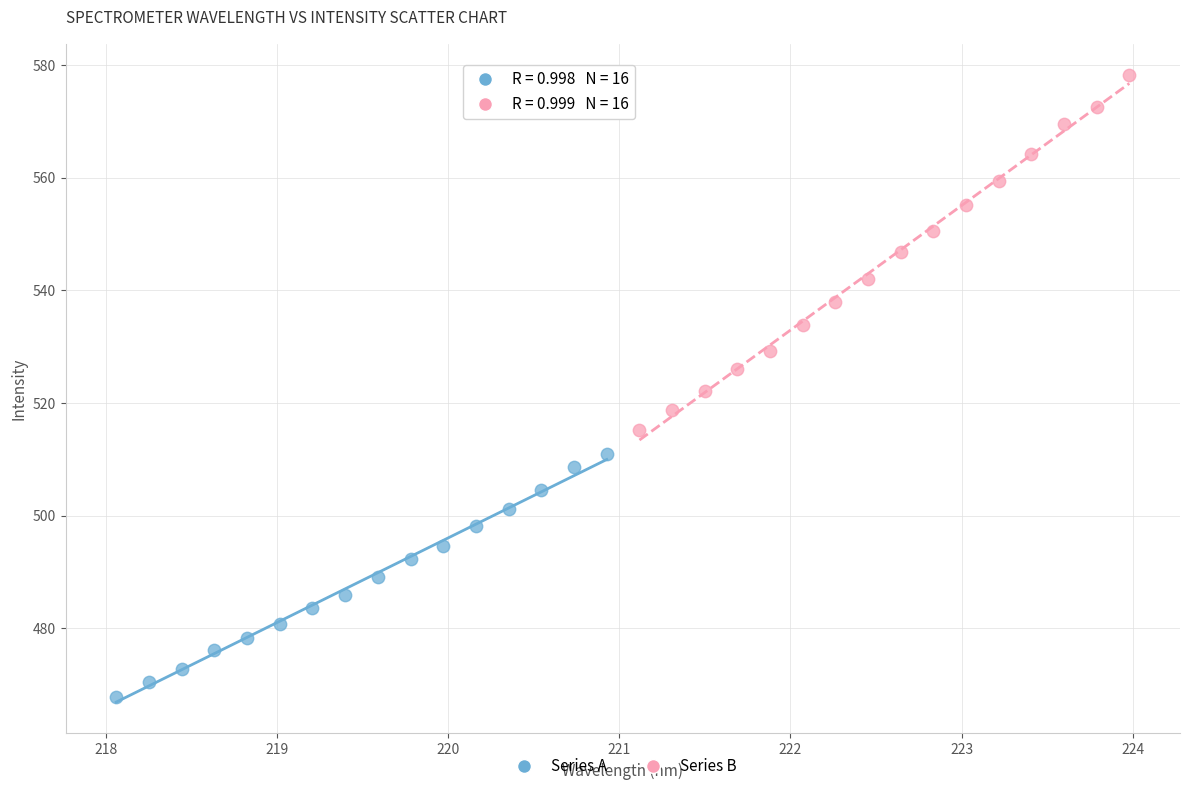

Which series contains the lowest Y value?

Series A